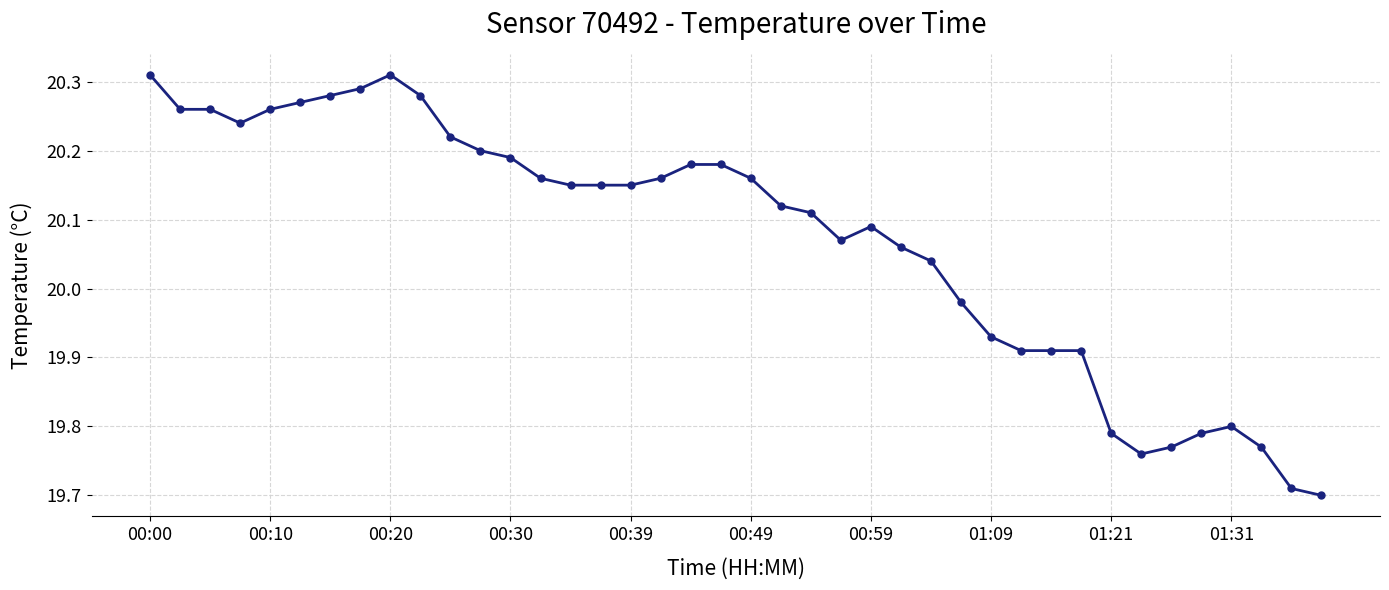

What is the sum of all values?

802.9